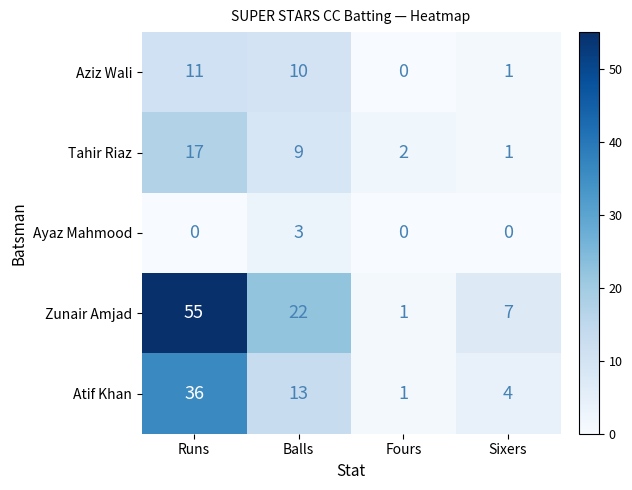

At which category is the sum across all series the highest?

Runs